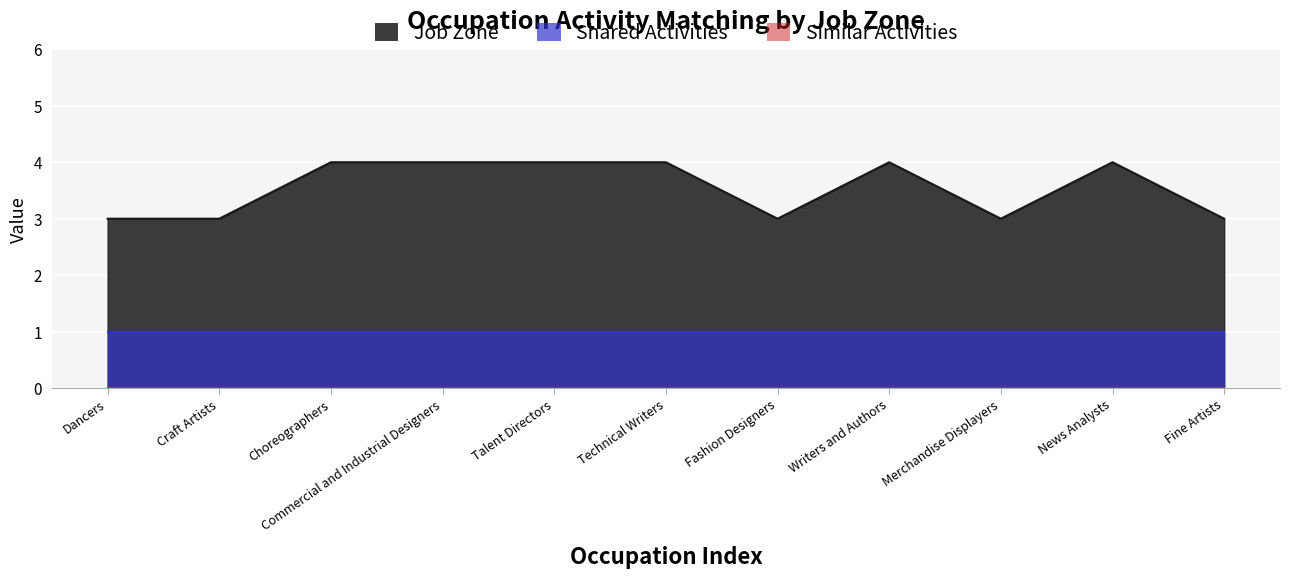

What position from the left is Talent Directors?

5